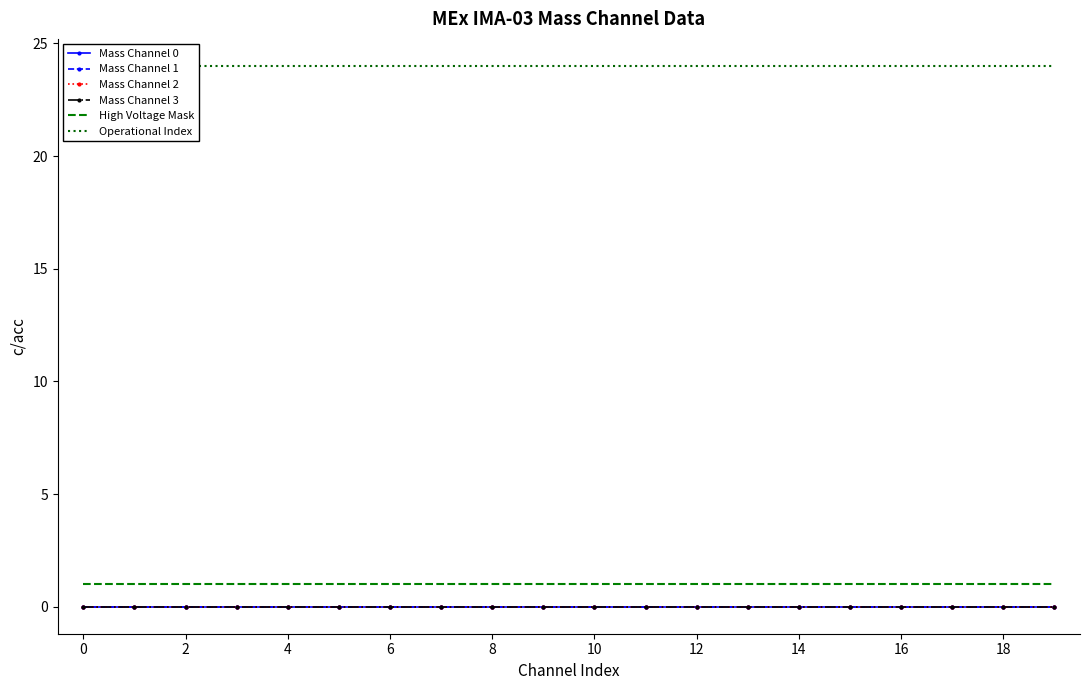

List the series in order of their peak value, highest first.

Operational Index, High Voltage Mask, Mass Channel 0, Mass Channel 1, Mass Channel 2, Mass Channel 3